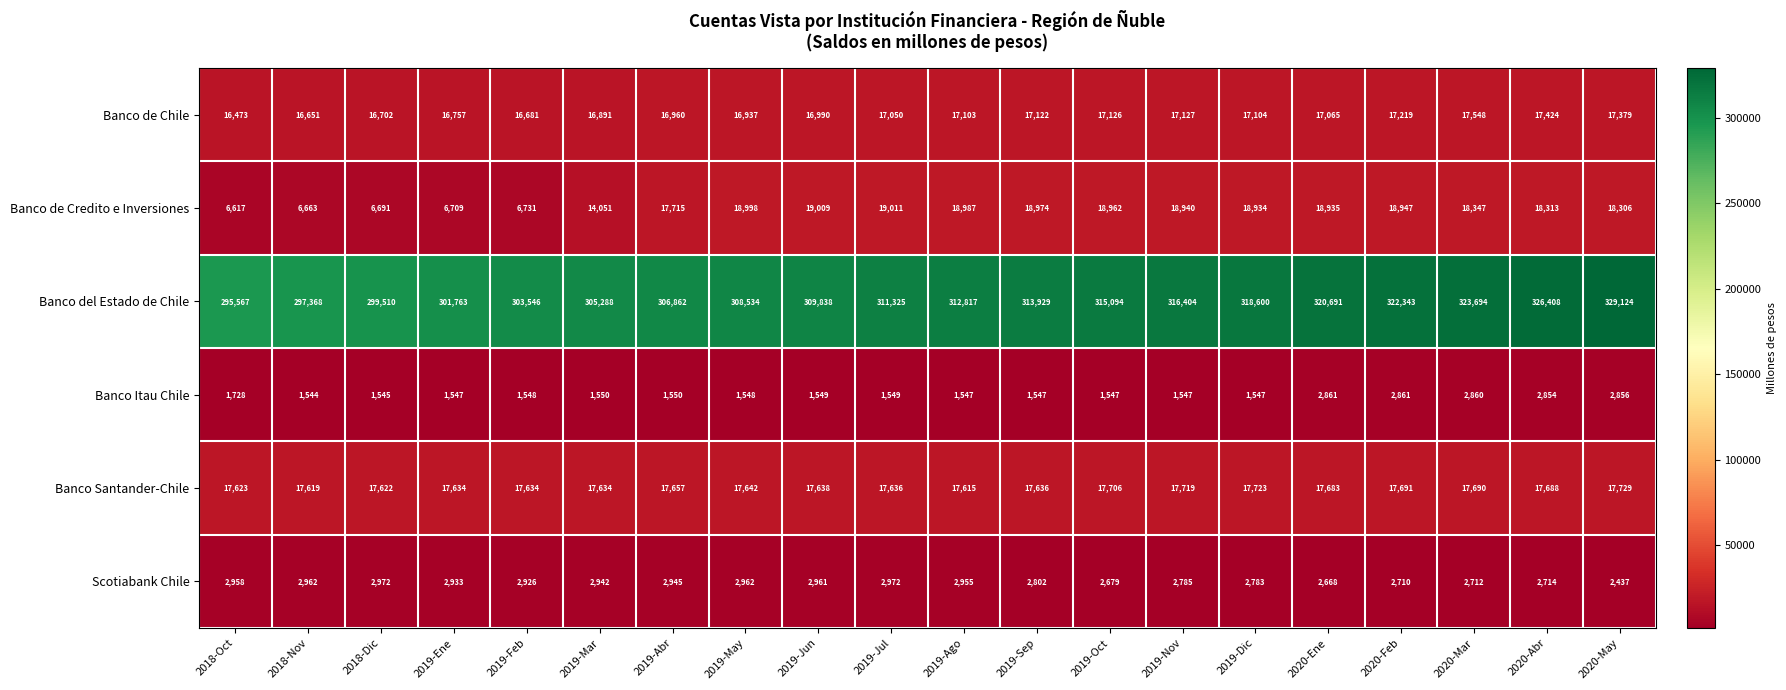

Rank the series by their maximum value, from lowest to highest.

Banco Itau Chile, Scotiabank Chile, Banco de Chile, Banco Santander-Chile, Banco de Credito e Inversiones, Banco del Estado de Chile